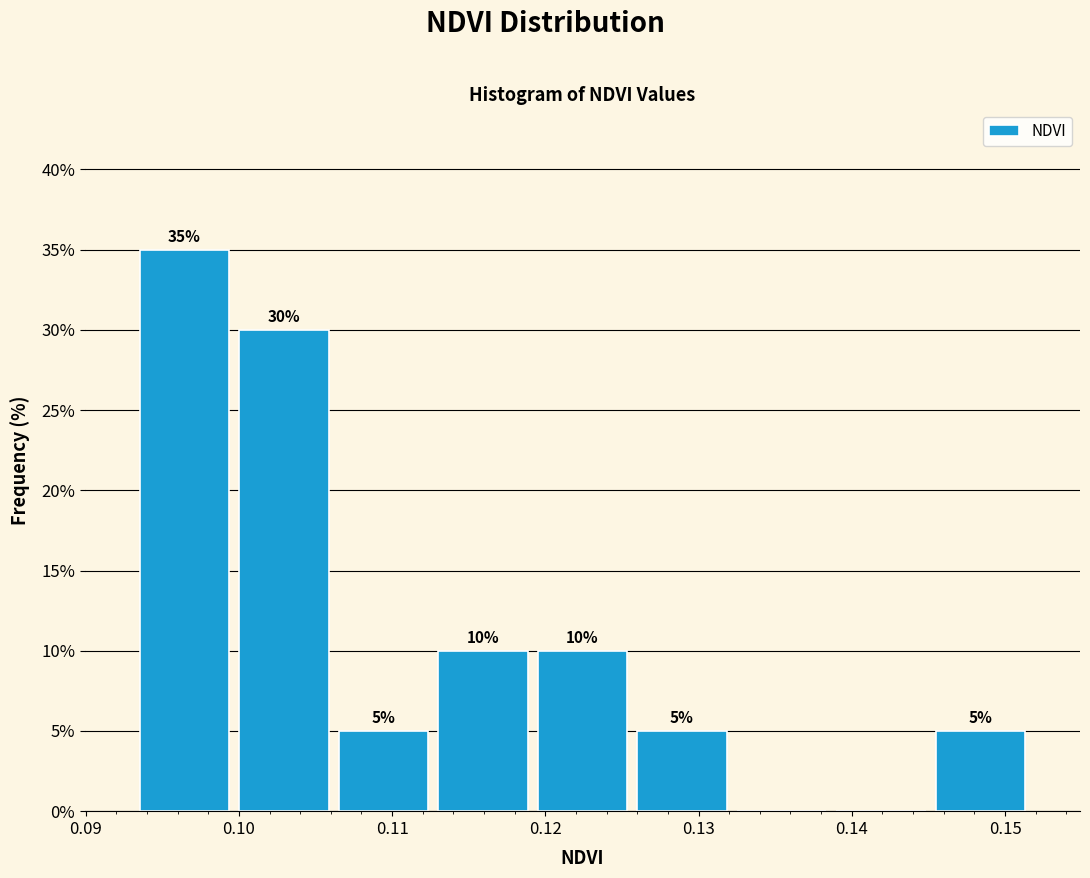

Over which range of the x-axis is the bar tallest?

0.093 to 0.100